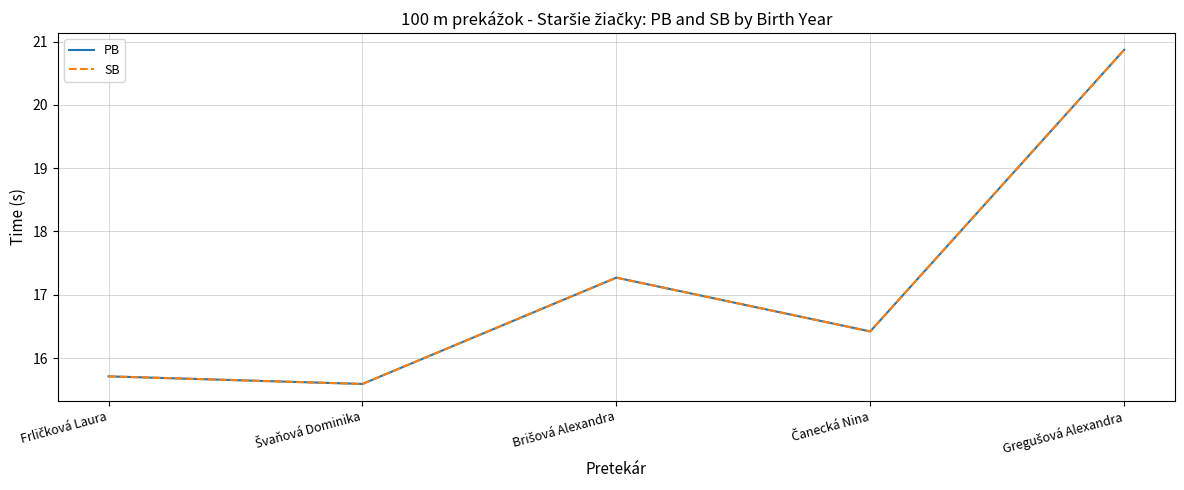

At which label does PB reach its peak?

Gregušová Alexandra